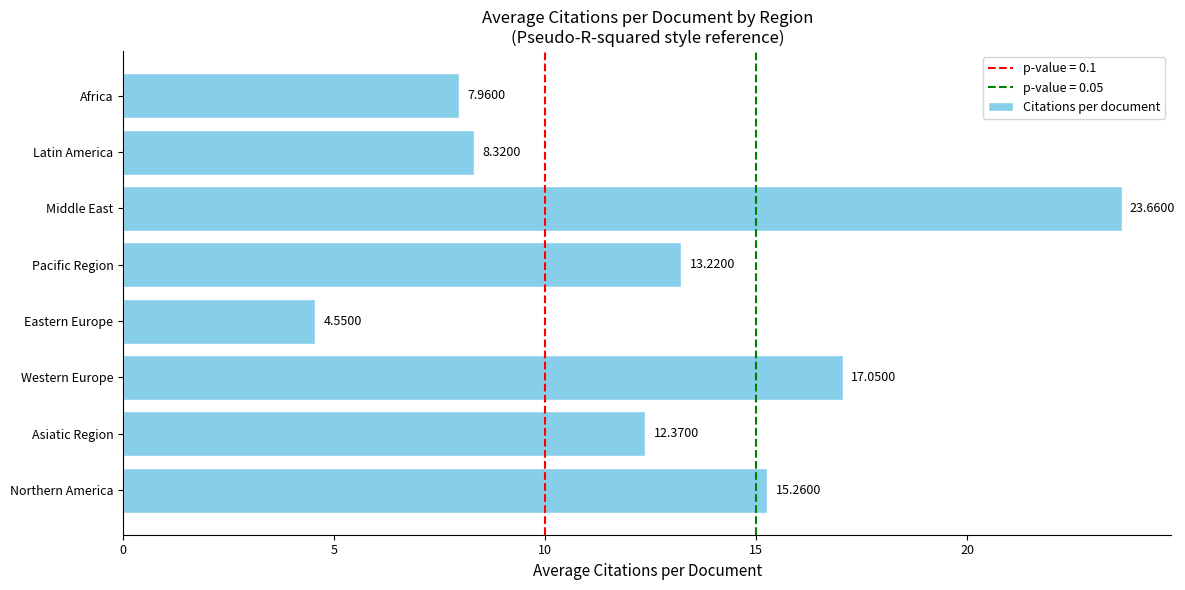

Where is the data nearest to the value 14?

Pacific Region